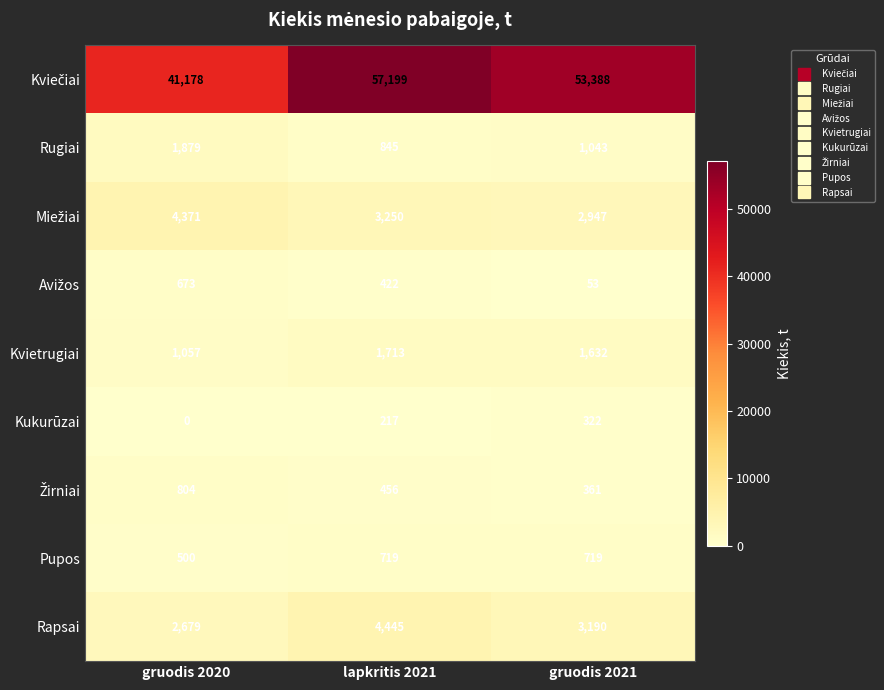

What is the difference between the highest and lowest values at gruodis 2021?

53335